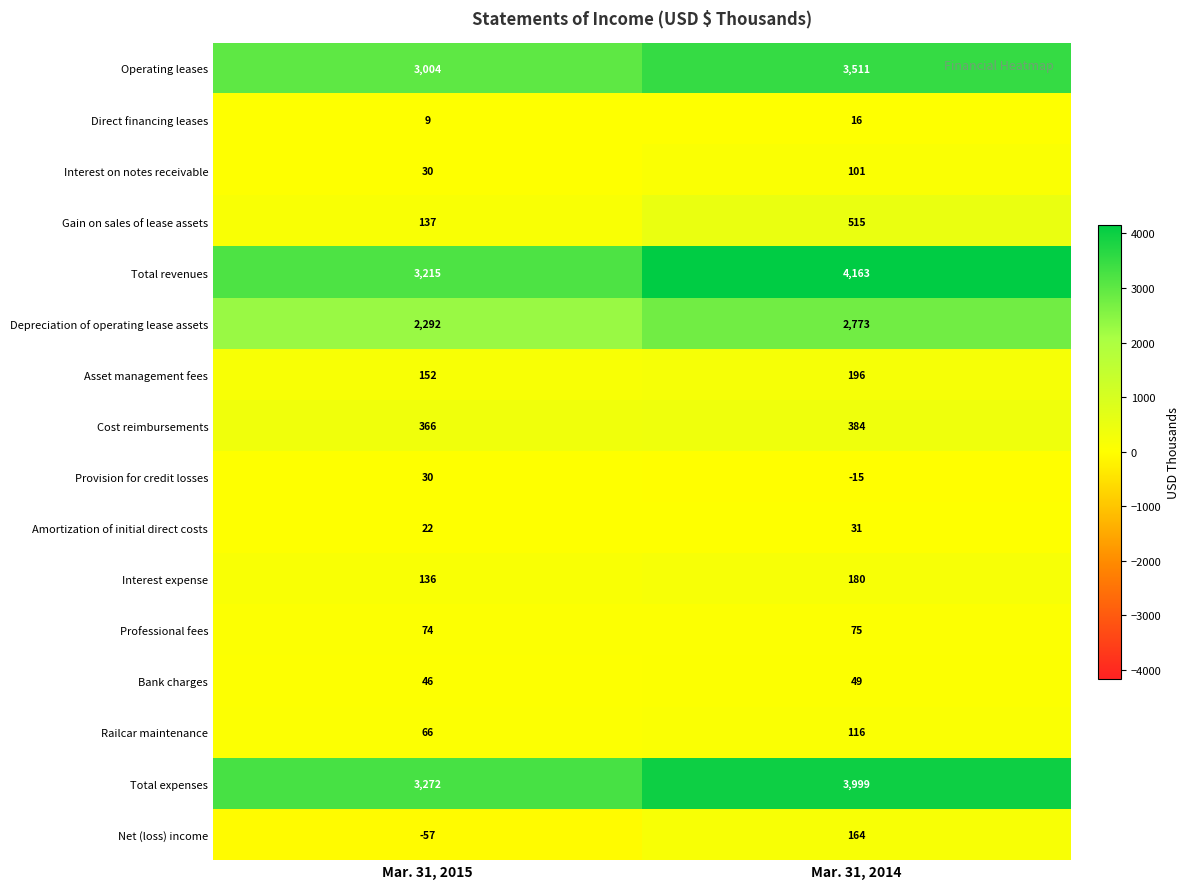

What is the average value of the Cost reimbursements series?

375